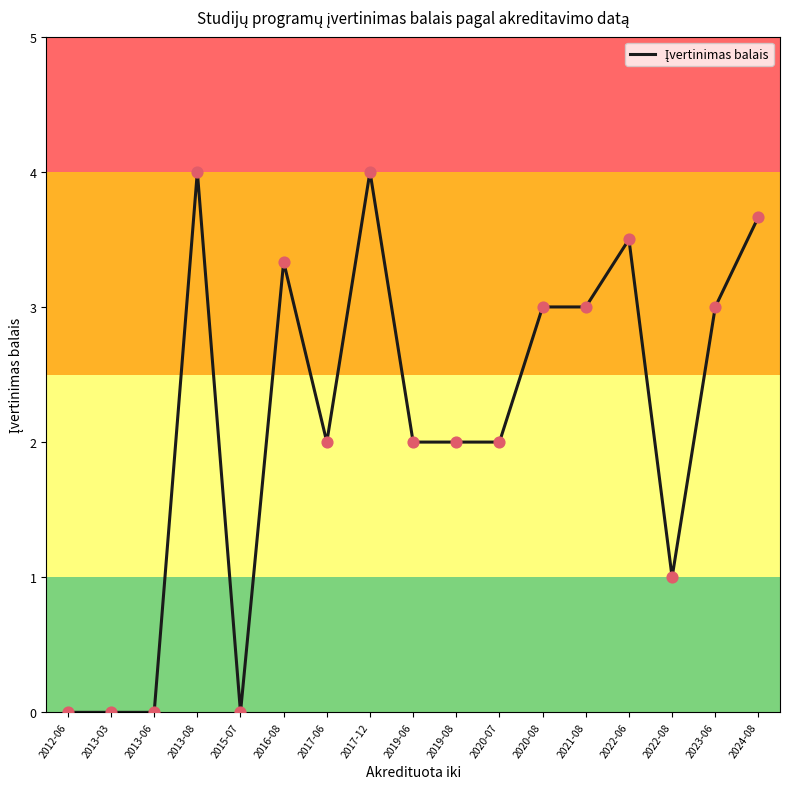

Approximately how many times larger is the value at 2024-08 compared to 2021-08?

1.2